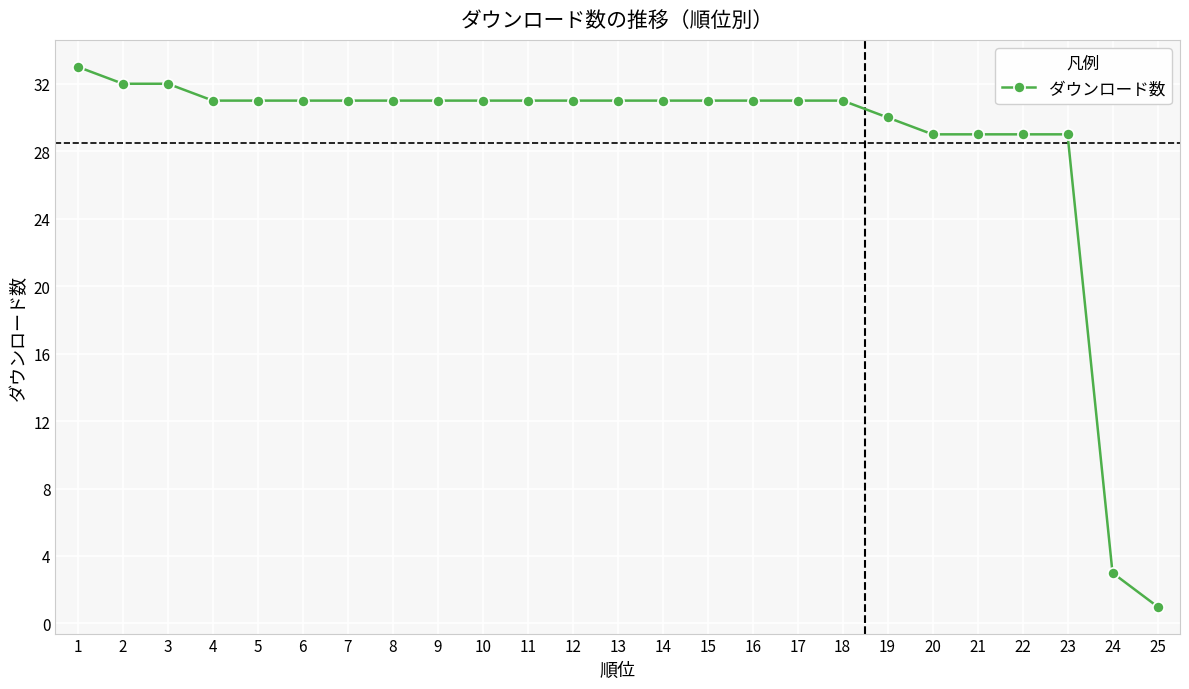

Reading left to right, what are all the values shown in this chart?

33	32	32	31	31	31	31	31	31	31	31	31	31	31	31	31	31	31	30	29	29	29	29	3	1